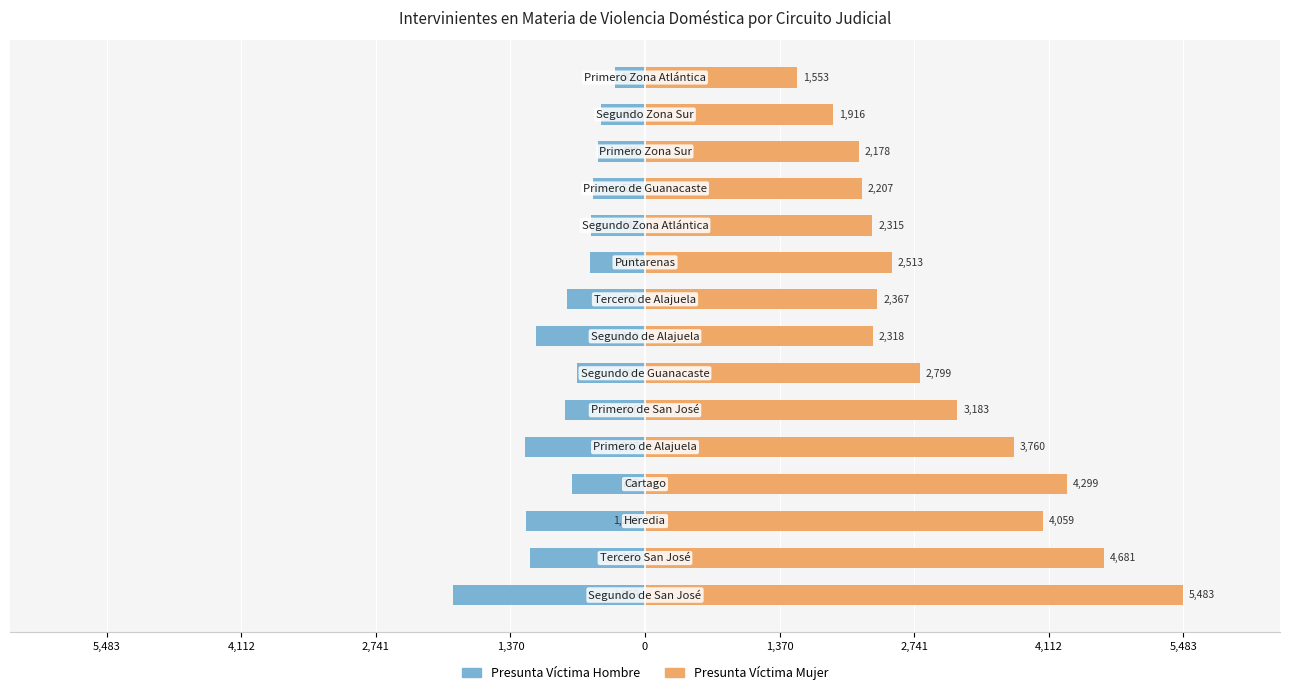

What is the value of the Presunta Víctima Hombre bar at the 3rd from the left?

-1208